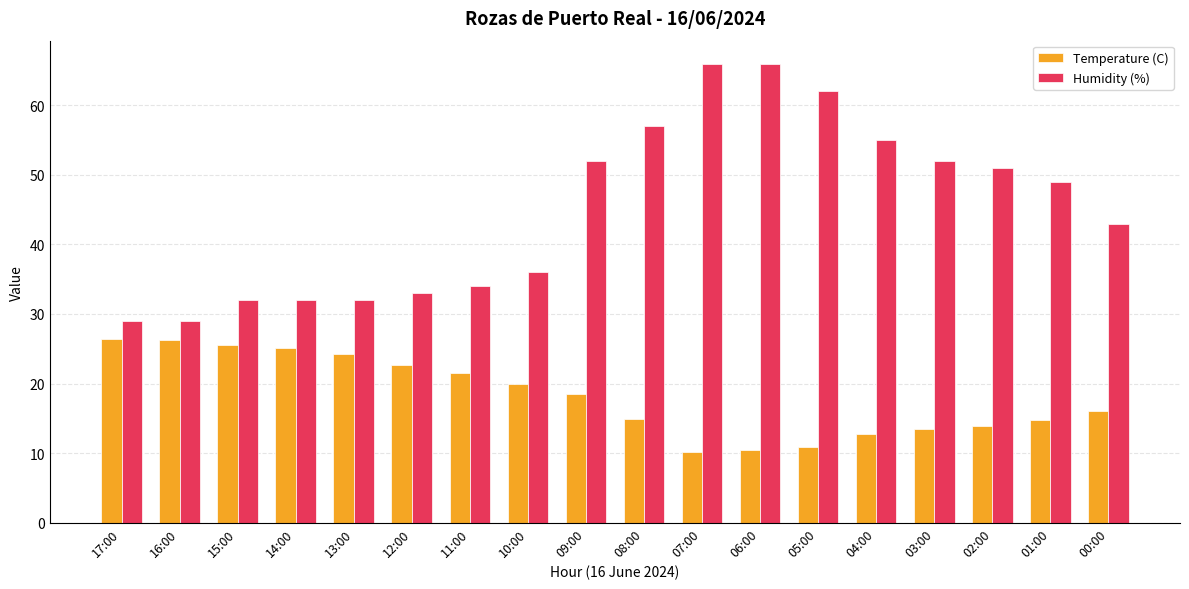

How many bars are there in total?

36